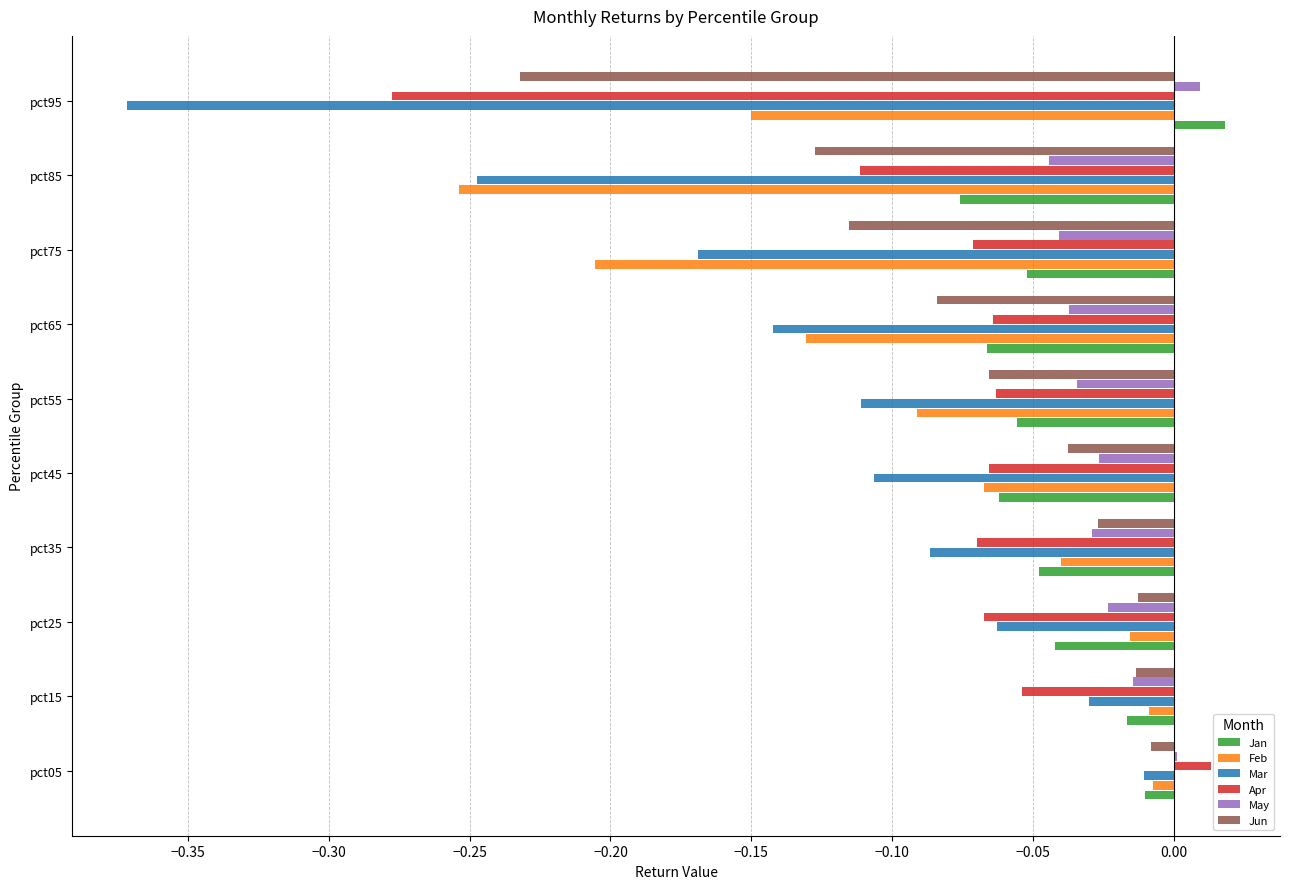

At which label is Jun closest to 0?

pct05